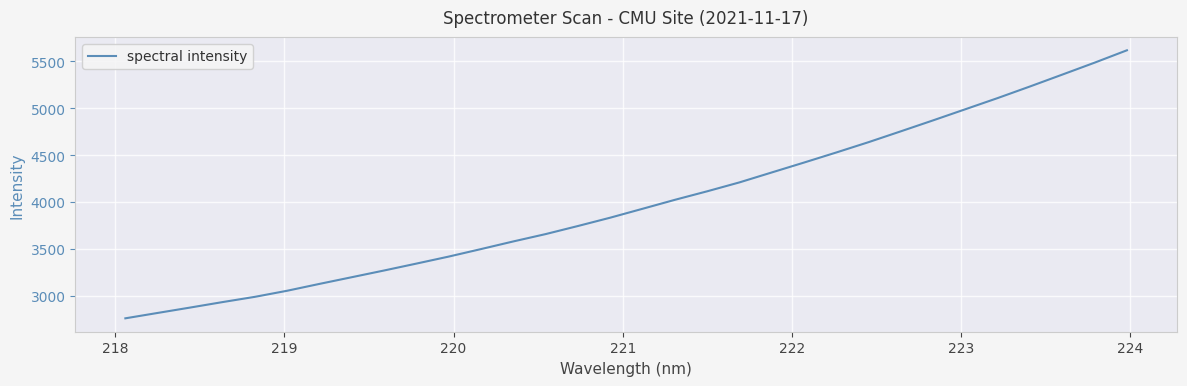

What is the minimum value shown in the chart?

2760.9